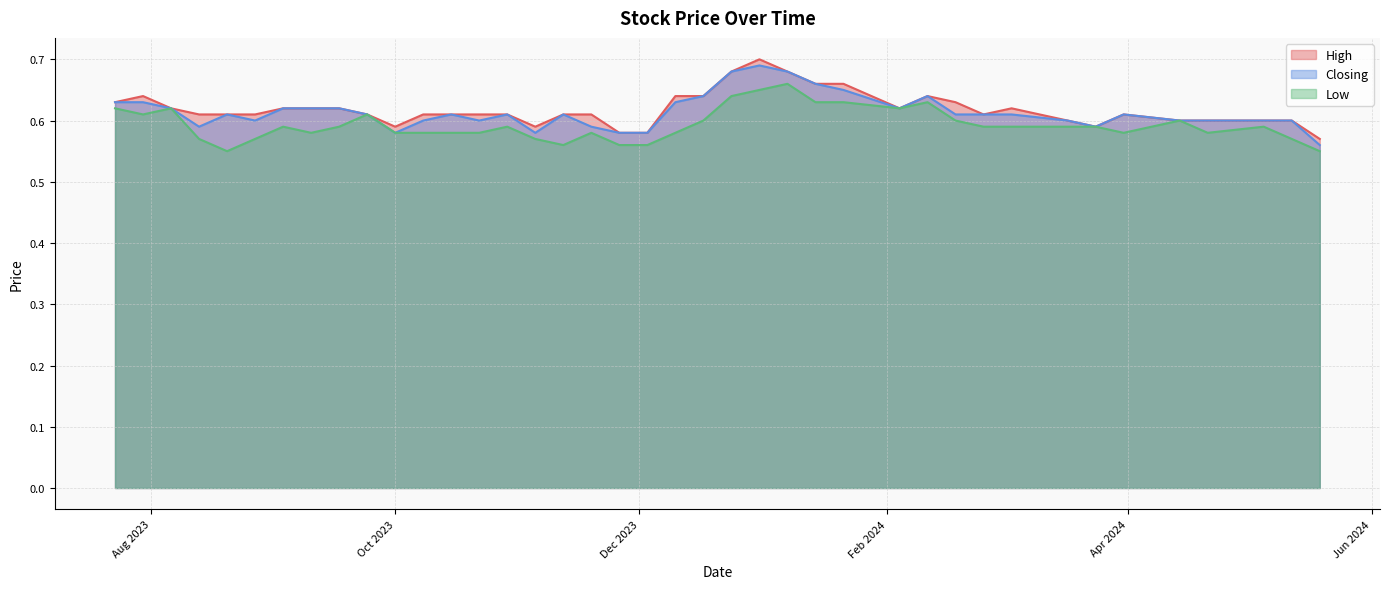

What is the smallest value displayed?

0.6